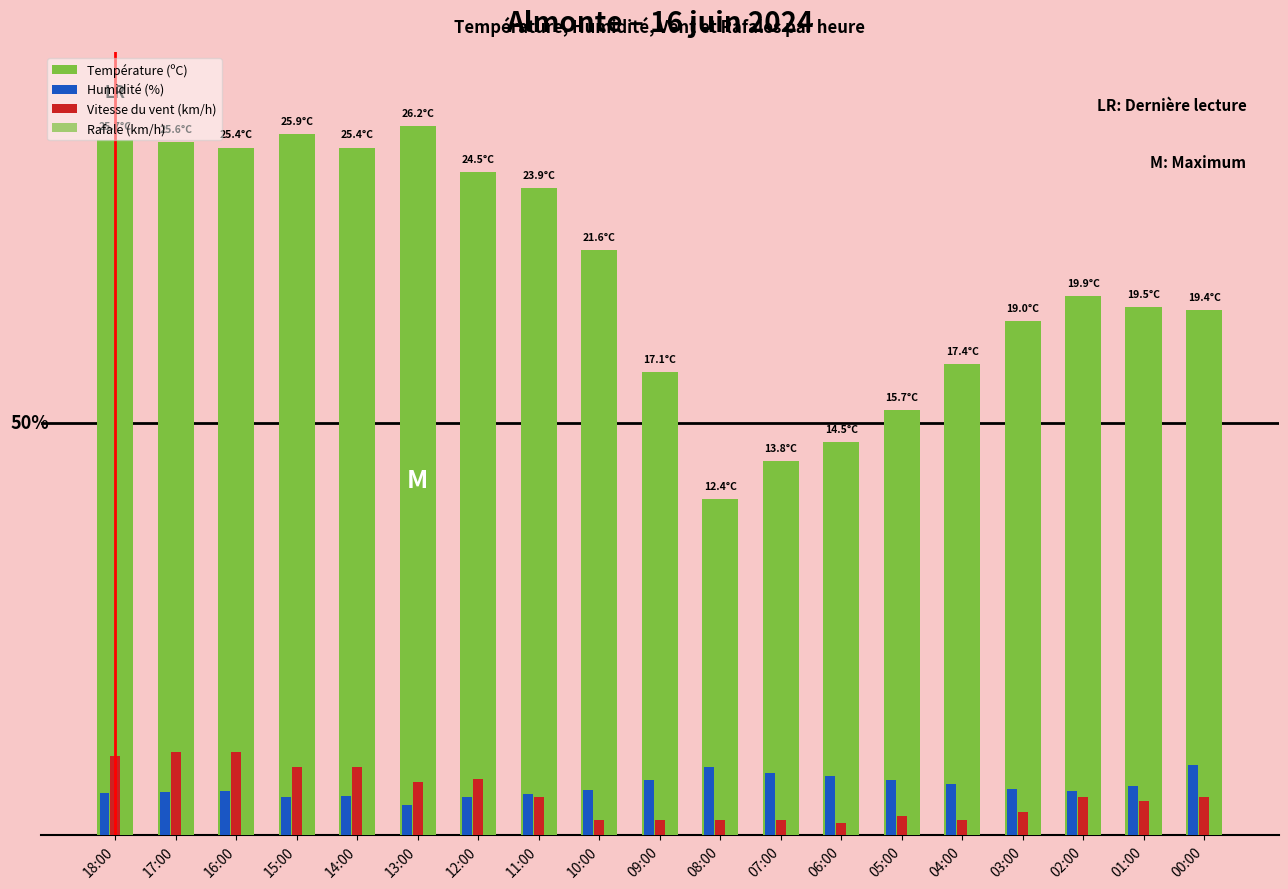

Does the chart contain any negative values?

No